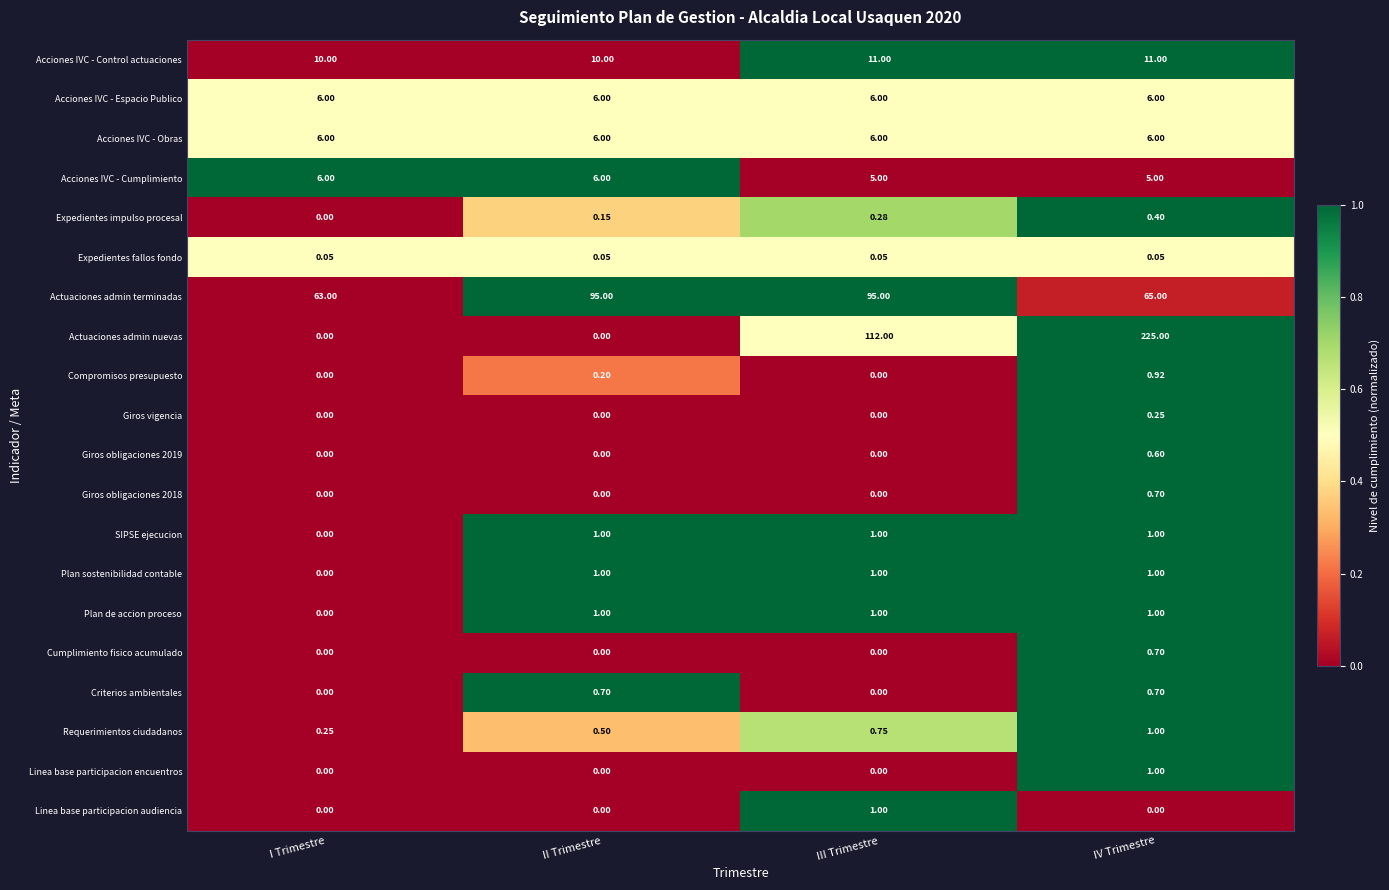

Is the value of Plan de accion proceso at I Trimestre greater than the value of Giros vigencia at IV Trimestre?

No